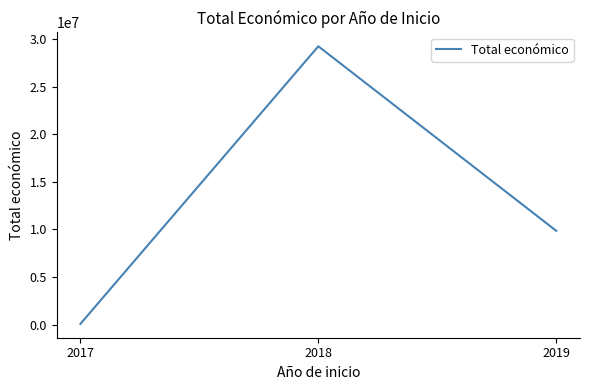

Which has a higher value, 2018 or 2019?

2018